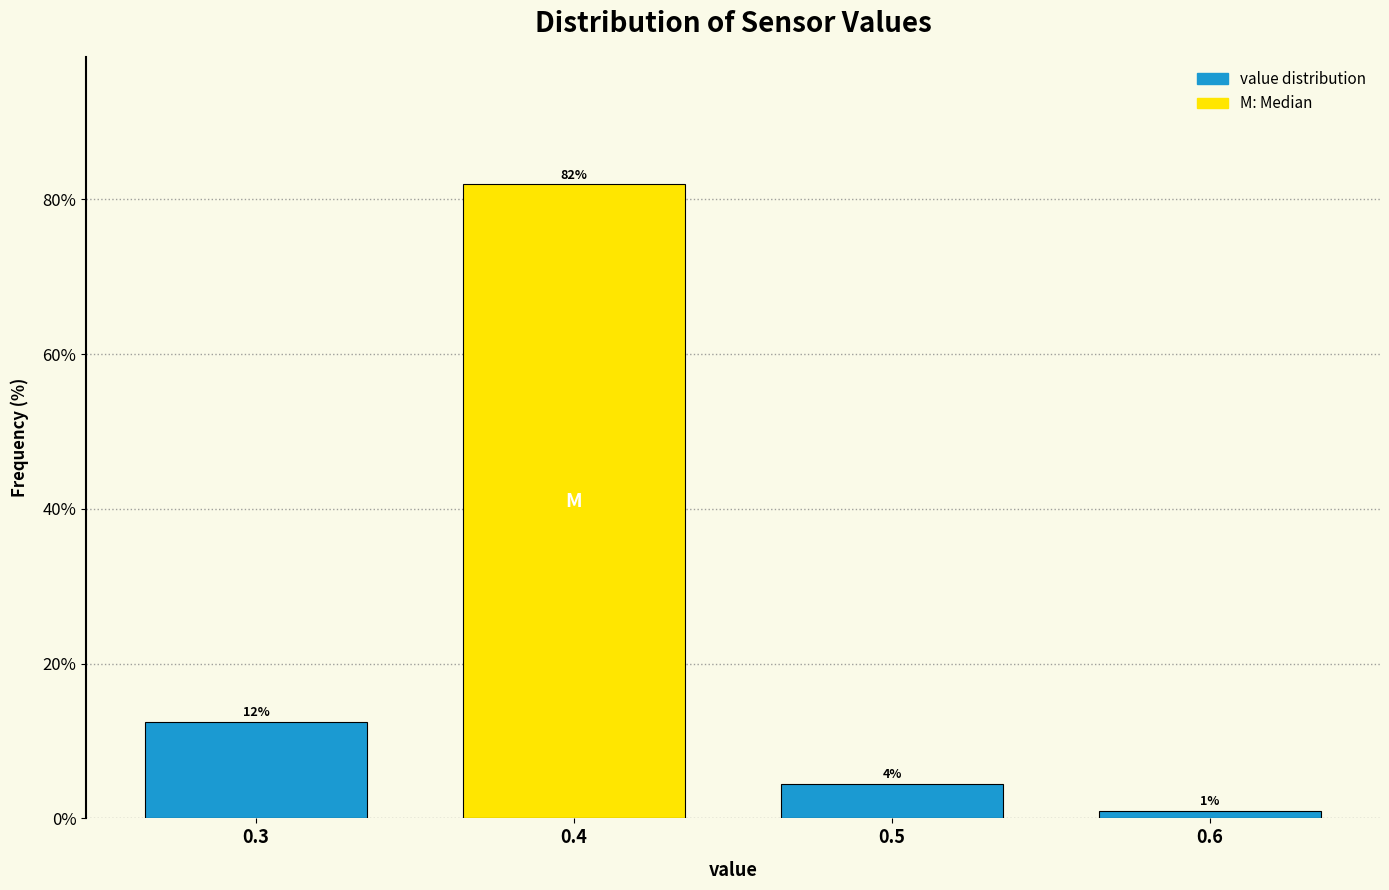

What is the maximum value shown in the chart?

82.0